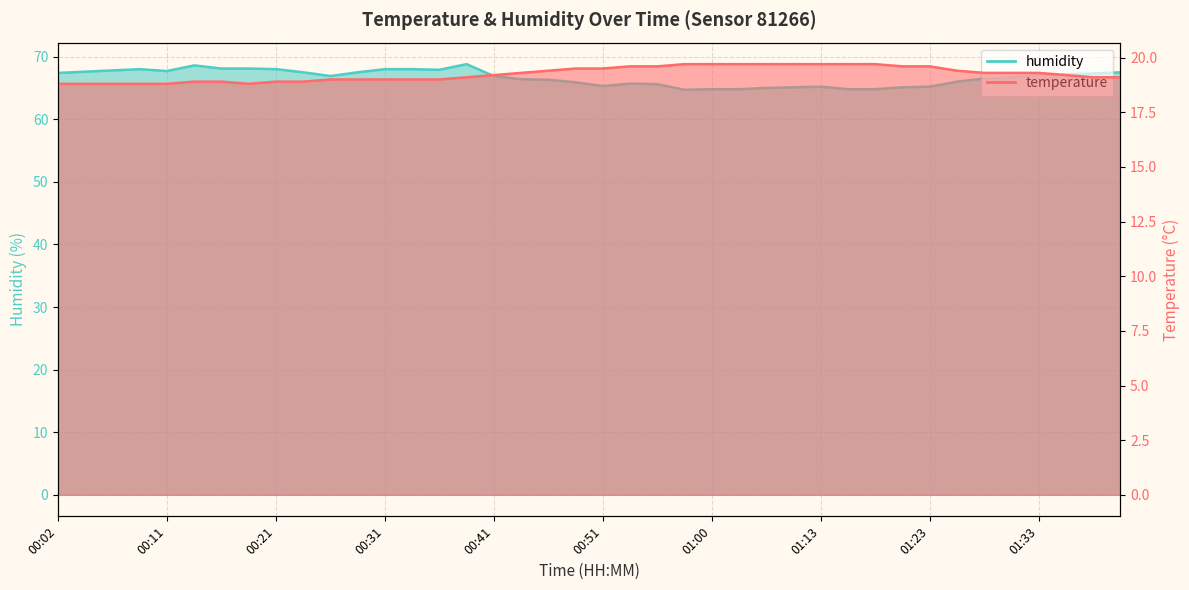

Reading left to right, list all the values displayed in this chart.

temperature: 00:02=18.8	00:04=18.8	00:07=18.8	00:09=18.8	00:11=18.8	00:14=18.9	00:16=18.9	00:19=18.8	00:21=18.9	00:24=18.9	00:26=19.0	00:29=19.0	00:31=19.0	00:33=19.0	00:36=19.0	00:38=19.1	00:41=19.2	00:43=19.3	00:46=19.4	00:48=19.5	00:51=19.5	00:53=19.6	00:55=19.6	00:58=19.7	01:00=19.7	01:03=19.7	01:05=19.7	01:10=19.7	01:13=19.7	01:16=19.7	01:18=19.7	01:21=19.6	01:23=19.6	01:26=19.4	01:28=19.3	01:31=19.3	01:33=19.3	01:35=19.2	01:38=19.1	01:40=19.1
humidity: 00:02=67.4	00:04=67.6	00:07=67.8	00:09=68.0	00:11=67.7	00:14=68.6	00:16=68.1	00:19=68.1	00:21=68.0	00:24=67.5	00:26=66.9	00:29=67.5	00:31=68.0	00:33=68.0	00:36=67.9	00:38=68.8	00:41=66.9	00:43=66.4	00:46=66.3	00:48=65.9	00:51=65.3	00:53=65.7	00:55=65.6	00:58=64.7	01:00=64.8	01:03=64.8	01:05=65.0	01:10=65.1	01:13=65.2	01:16=64.8	01:18=64.8	01:21=65.1	01:23=65.2	01:26=66.0	01:28=66.5	01:31=66.7	01:33=67.1	01:35=67.2	01:38=67.3	01:40=67.5